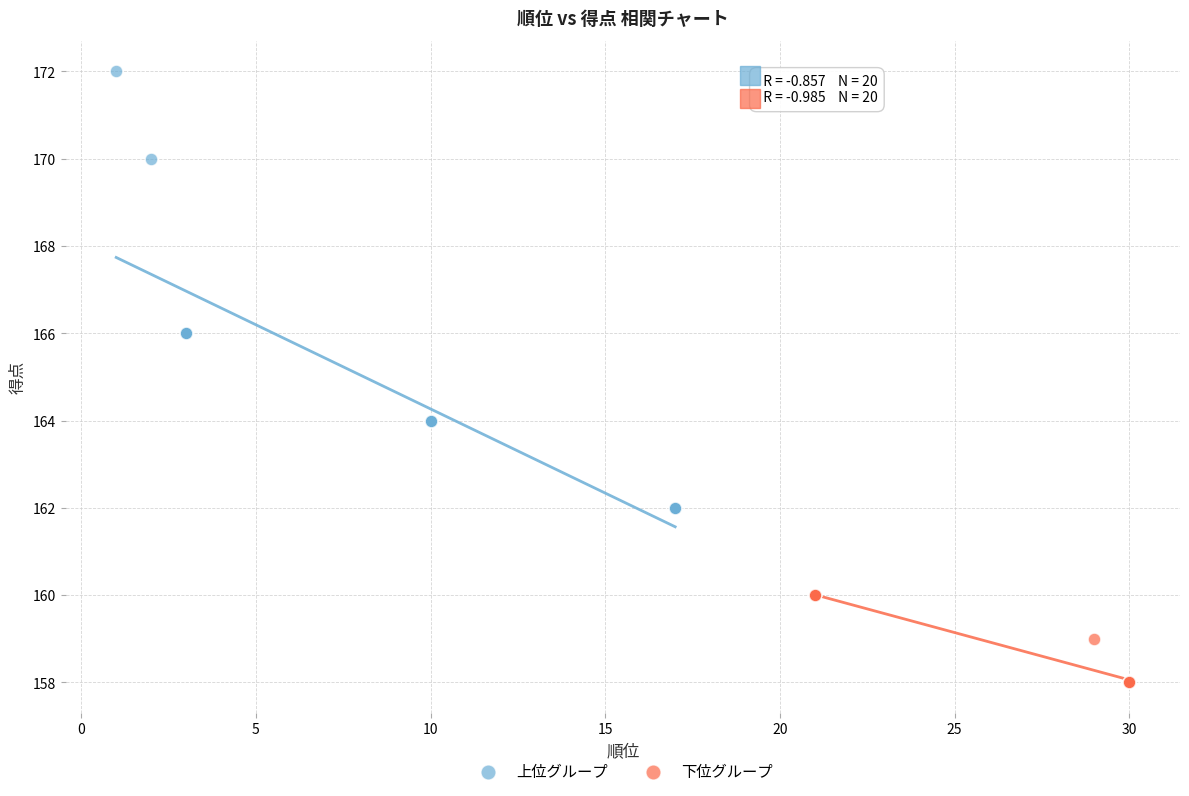

Which series reaches the minimum Y coordinate?

下位グループ